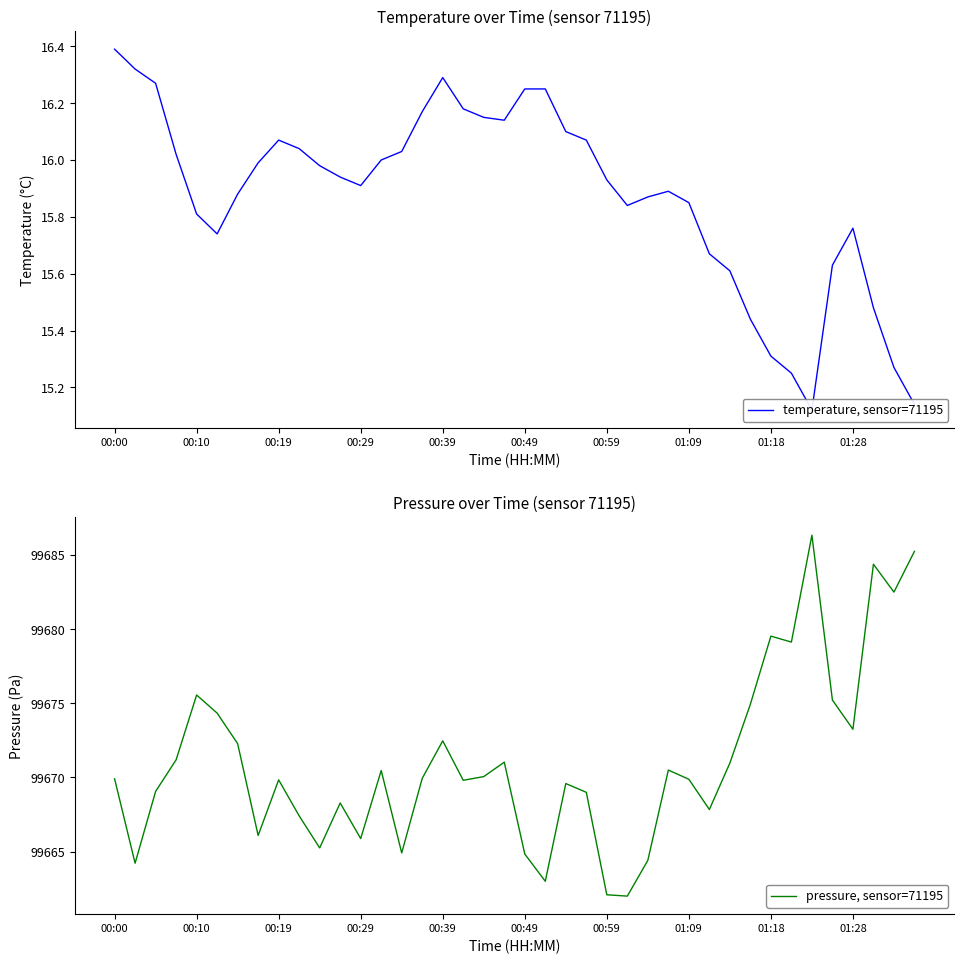

Where does the pressure, sensor=71195 series first go above 99669?

00:00